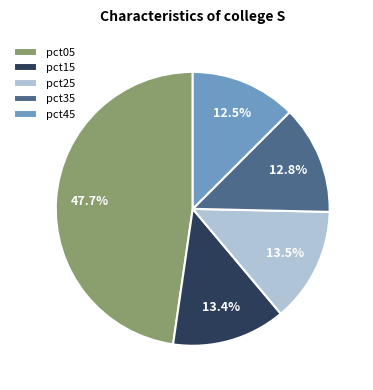

Is there a majority slice in this chart?

No